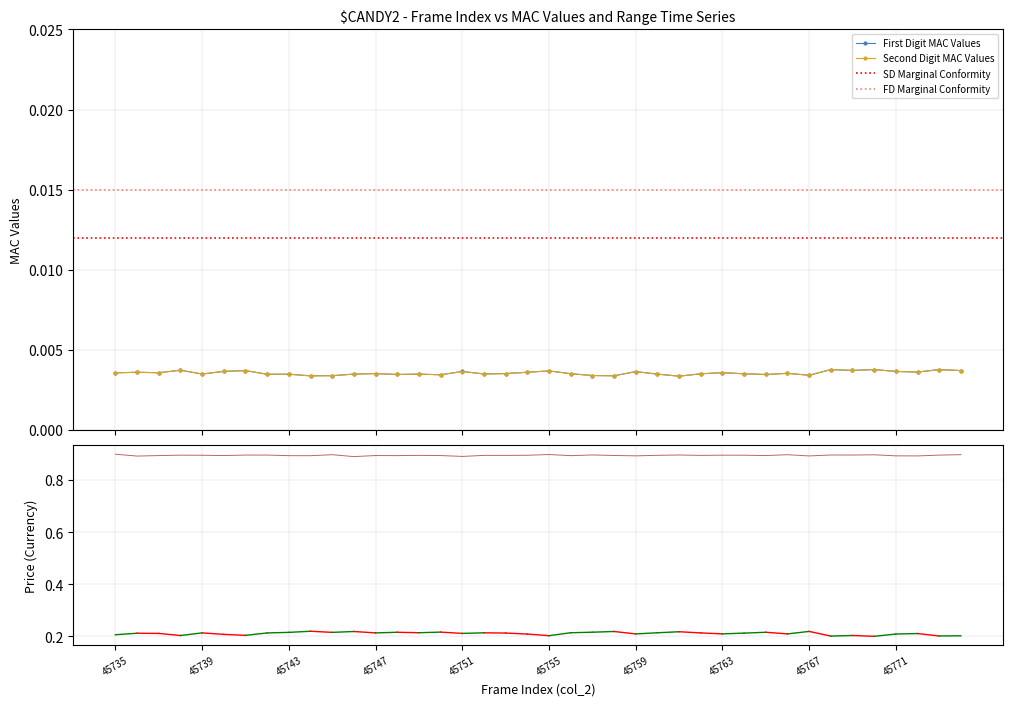

Rank the categories by col_519 value from lowest to highest.

45746, 45751, 45736, 45767, 45772, 45759, 45771, 45744, 45743, 45756, 45748, 45737, 45765, 45740, 45750, 45747, 45758, 45753, 45752, 45762, 45749, 45760, 45754, 45739, 45764, 45763, 45738, 45773, 45741, 45742, 45769, 45761, 45768, 45757, 45770, 45766, 45745, 45774, 45755, 45735